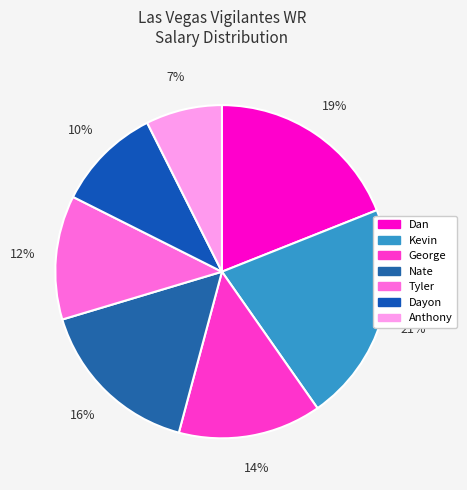

True or false: George accounts for 14% of the total.

True